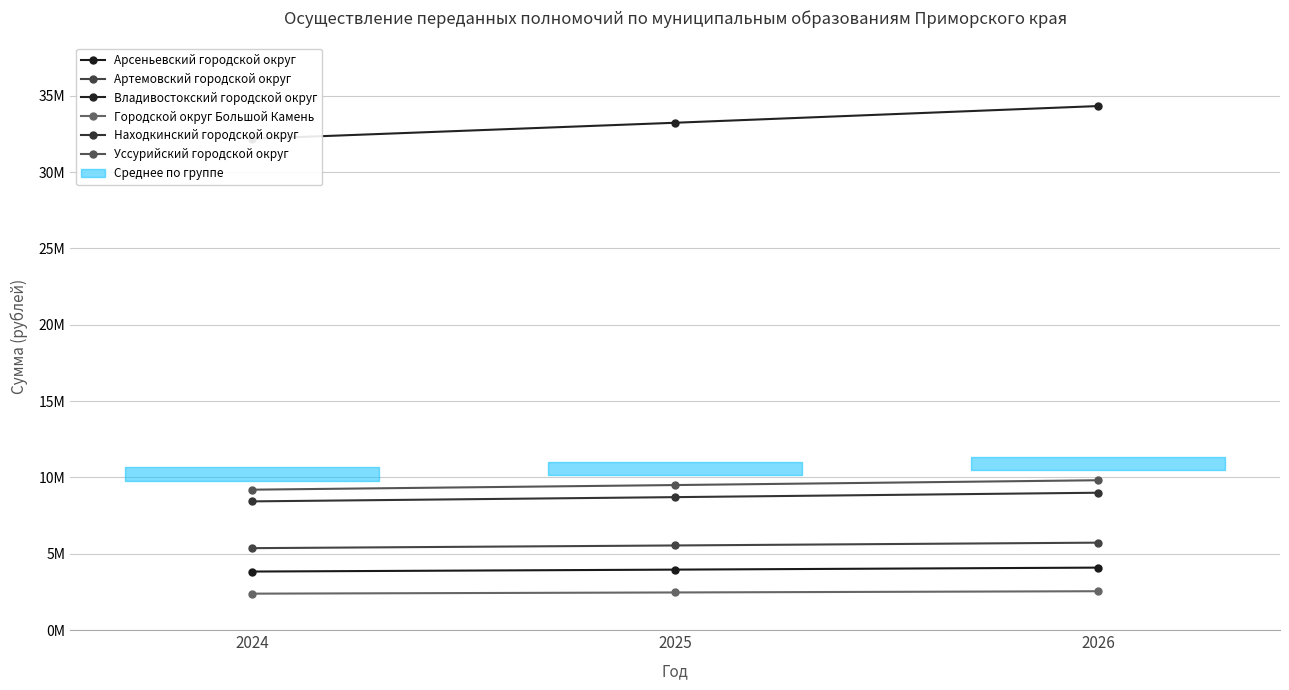

Reading right to left, extract all data points from this chart.

Арсеньевский городской округ: 2026=4089256	2025=3958056	2024=3831903
Артемовский городской округ: 2026=5724958	2025=5541279	2024=5364664
Владивостокский городской округ: 2026=34333660	2025=33239785	2024=32187982
Городской округ Большой Камень: 2026=2542863	2025=2461610	2024=2383482
Находкинский городской округ: 2026=8996363	2025=8707724	2024=8430187
Уссурийский городской округ: 2026=9814214	2025=9499335	2024=9196567